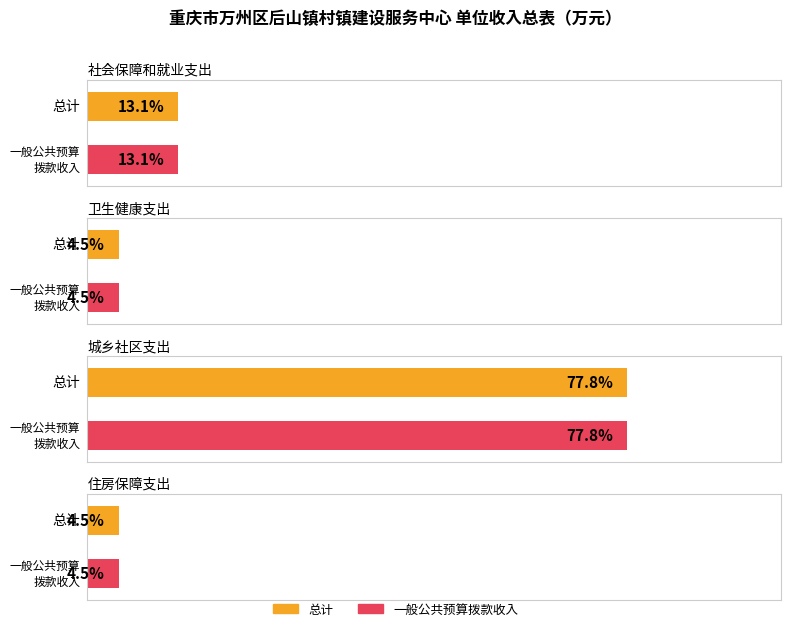

How many bars are there in each group?

2